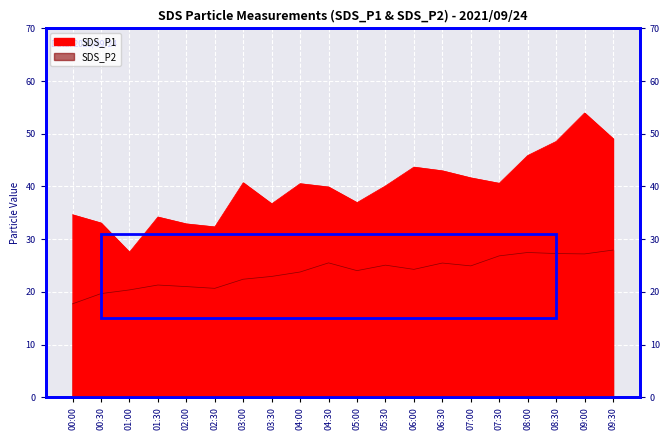

Reading left to right, what are all the values shown in this chart?

SDS_P1: 00:00=34.6	00:30=33.1	01:00=27.5	01:30=34.2	02:00=32.9	02:30=32.3	03:00=40.7	03:30=36.7	04:00=40.5	04:30=39.9	05:00=36.9	05:30=40.1	06:00=43.7	06:30=43.0	07:00=41.6	07:30=40.6	08:00=45.9	08:30=48.5	09:00=53.9	09:30=49.1
SDS_P2: 00:00=17.7	00:30=19.7	01:00=20.4	01:30=21.3	02:00=21.0	02:30=20.7	03:00=22.4	03:30=22.9	04:00=23.8	04:30=25.5	05:00=24.0	05:30=25.1	06:00=24.3	06:30=25.5	07:00=24.9	07:30=26.8	08:00=27.5	08:30=27.3	09:00=27.2	09:30=27.9